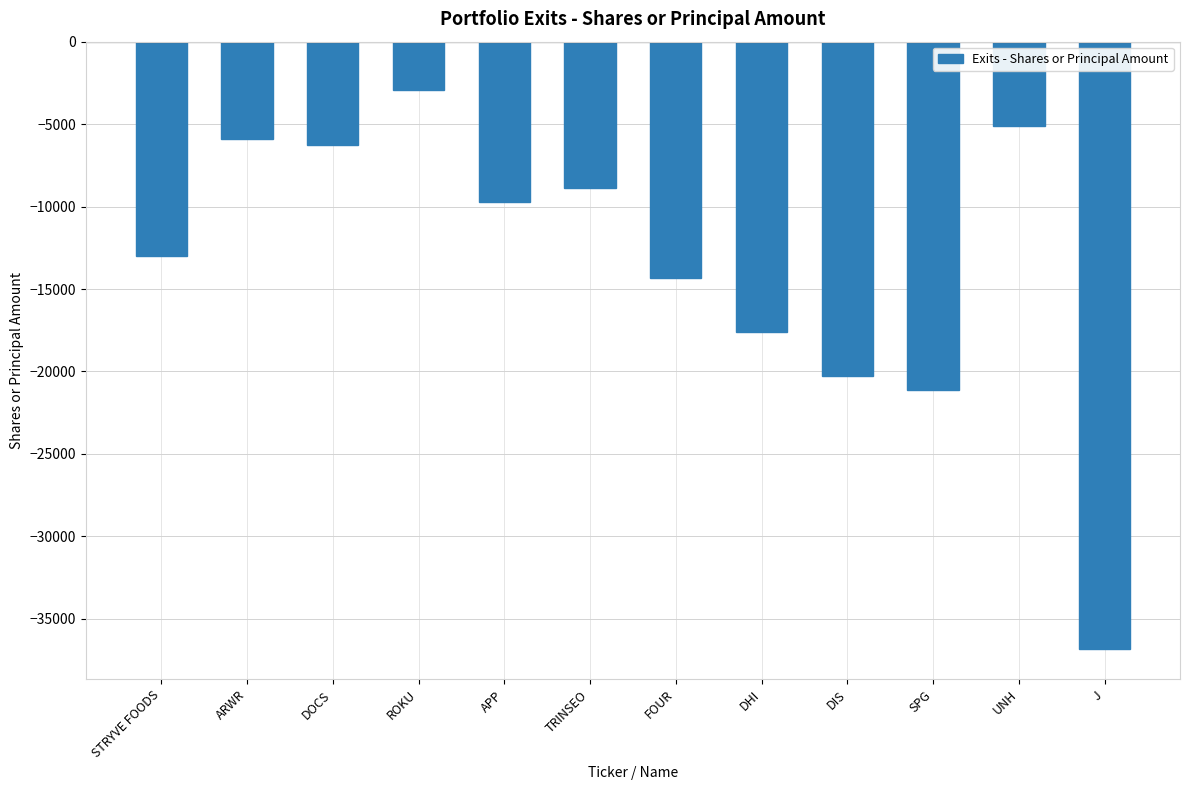

What is the average value?

-13494